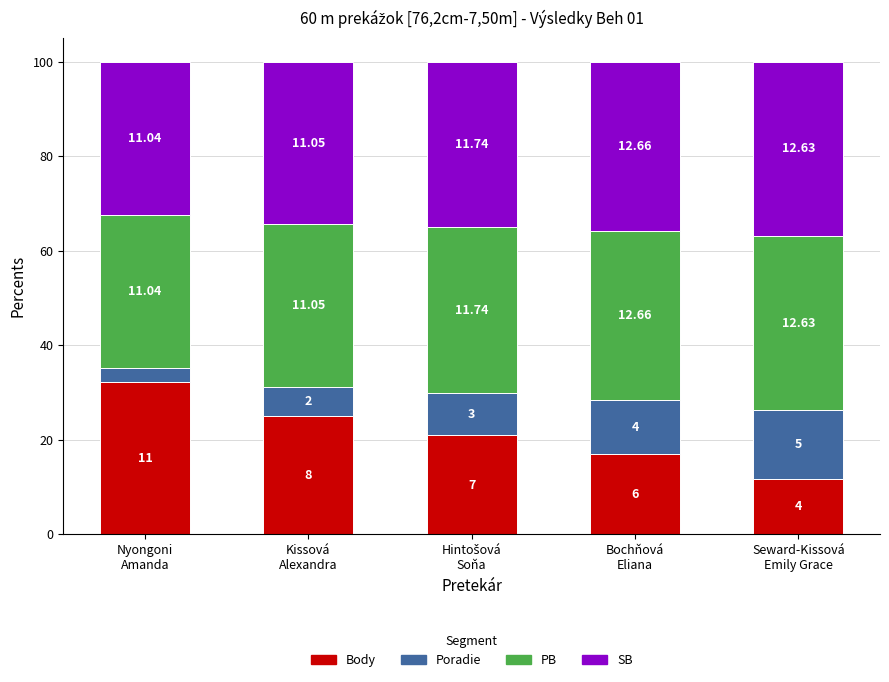

Between Bochňová
Eliana and Nyongoni
Amanda, which is larger?

Nyongoni
Amanda